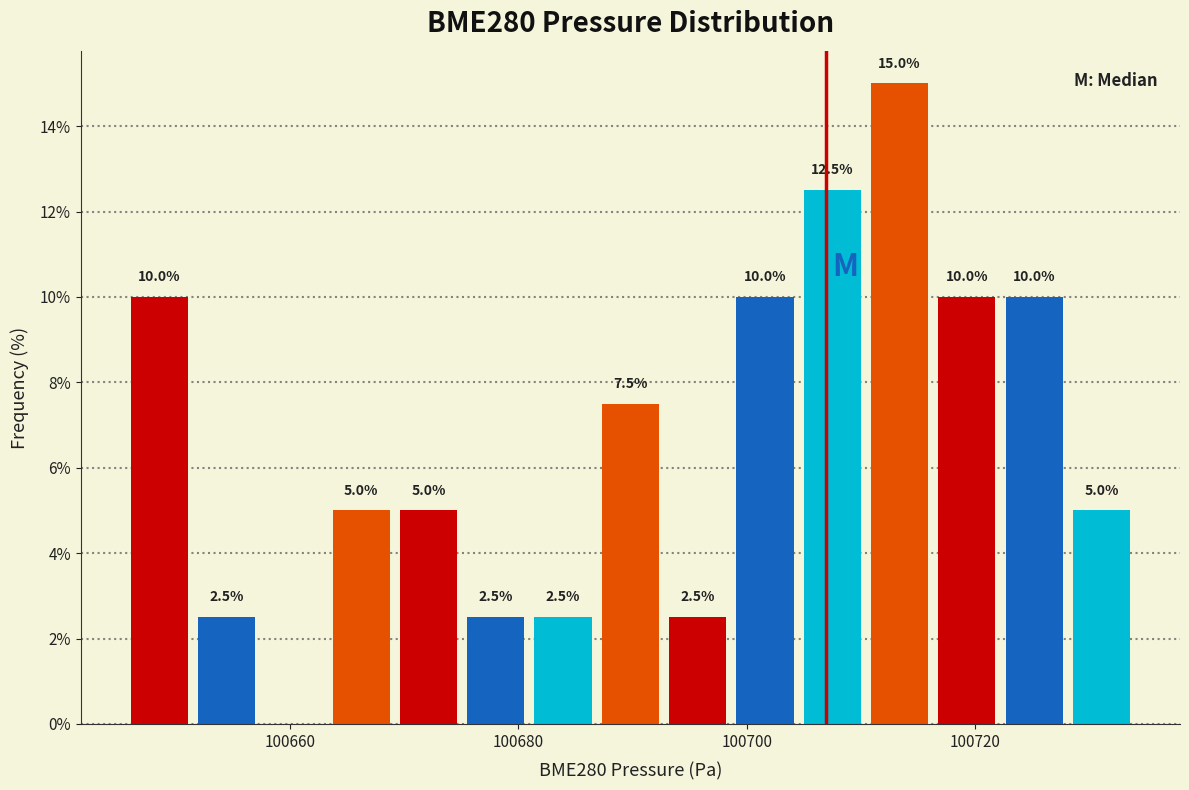

Around what value on the x-axis is the tallest bar? Give the approximate position of its centre, as read against the axis.

100714